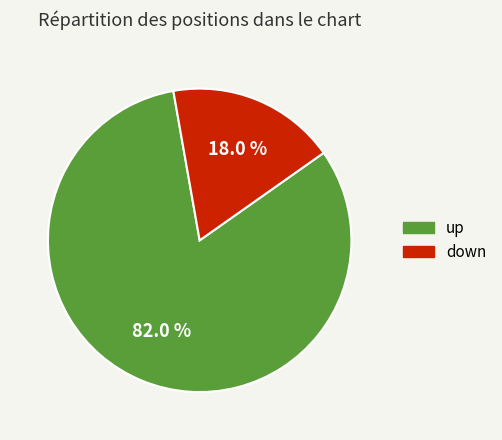

What is the largest slice in the pie chart?

up